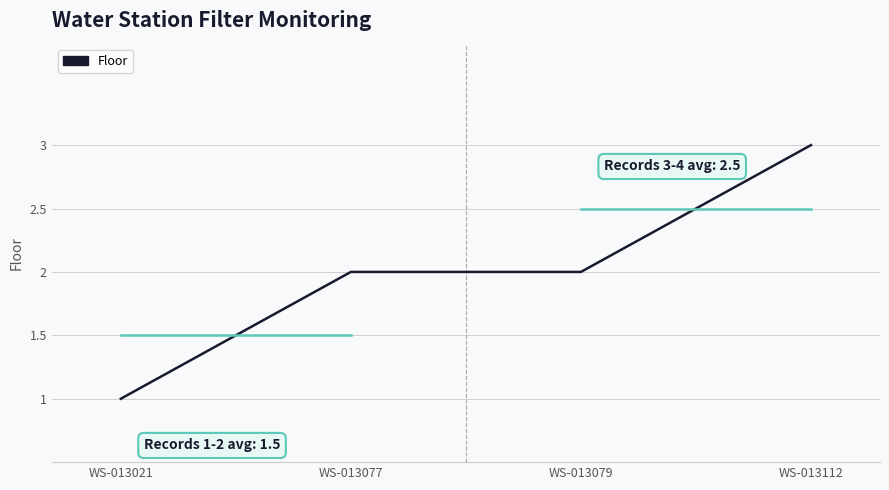

Reading left to right, list all the values displayed in this chart.

1	2	2	3